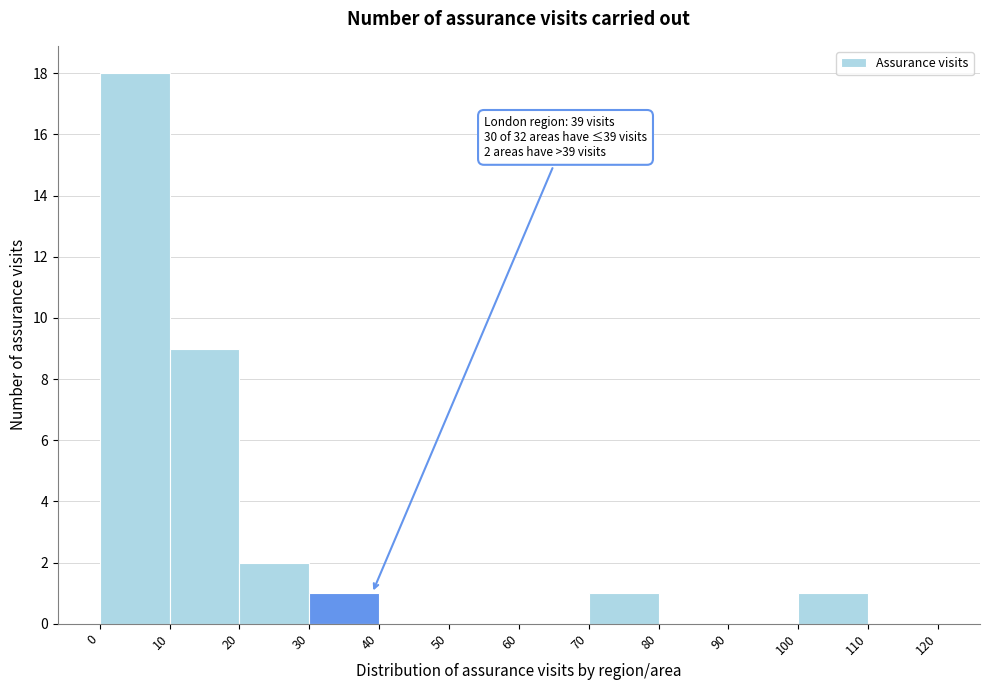

Which range on the x-axis has the tallest bar?

0 to 10